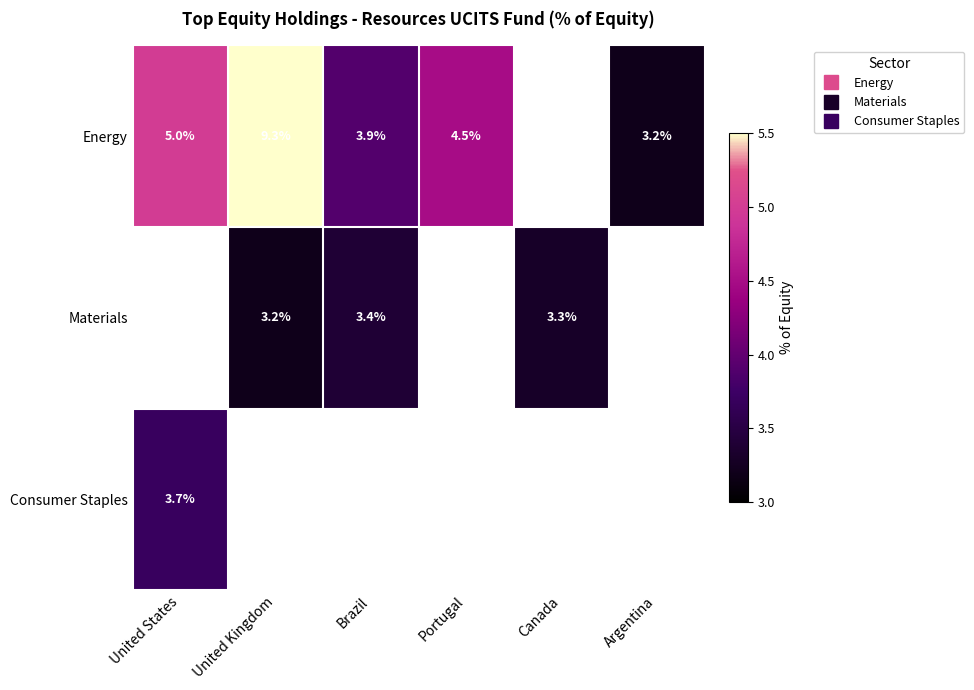

At which label is Consumer Staples closest to 3?

United States